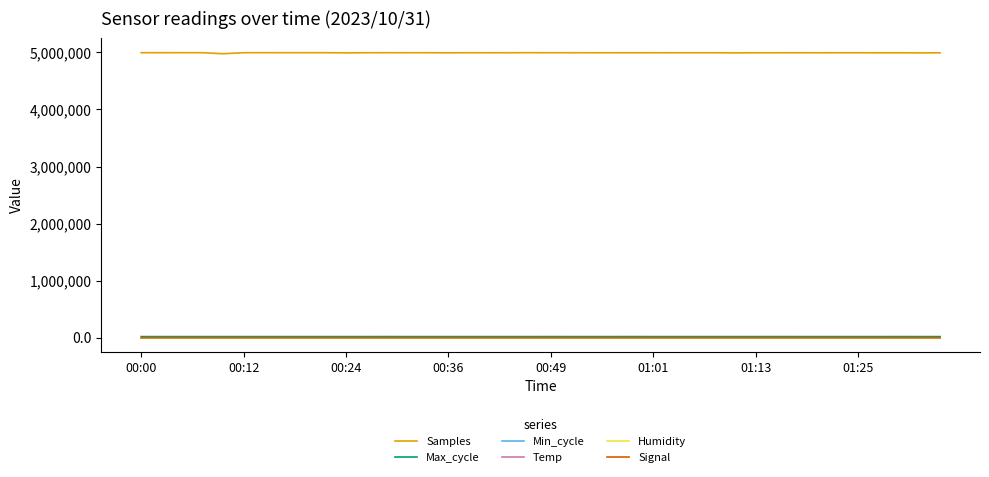

What is the greatest value displayed?

4994633.0